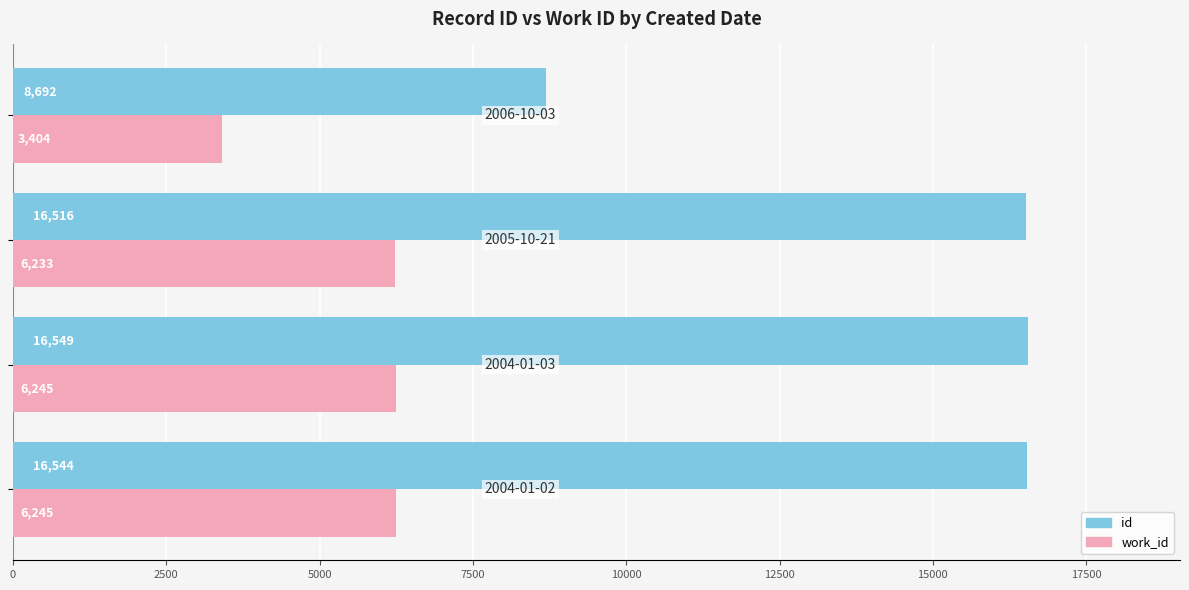

List the series in order of their peak value, lowest first.

work_id, id